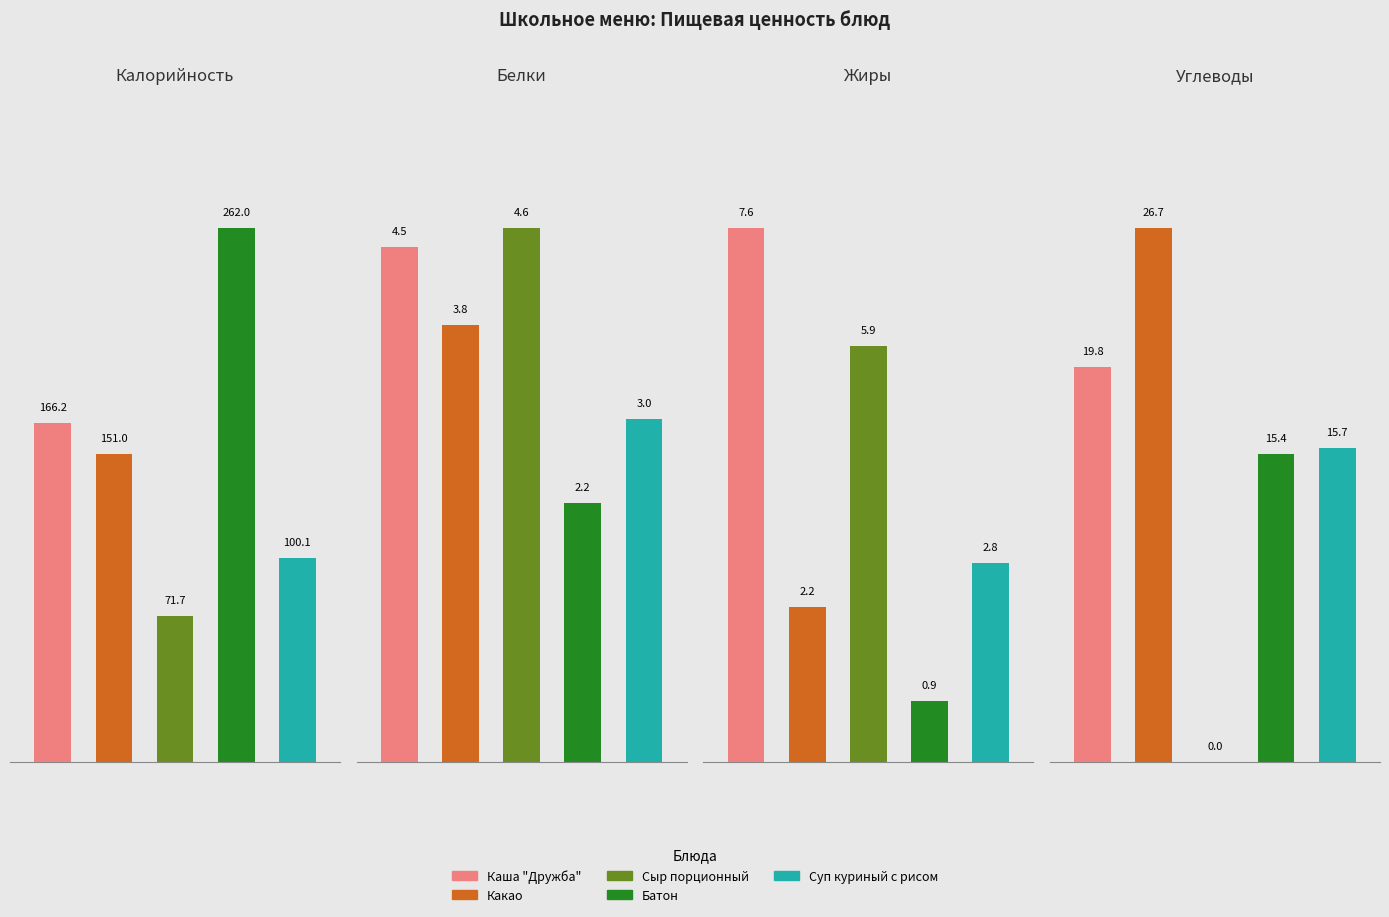

Which has a higher value, Калорийность or Жиры?

Калорийность